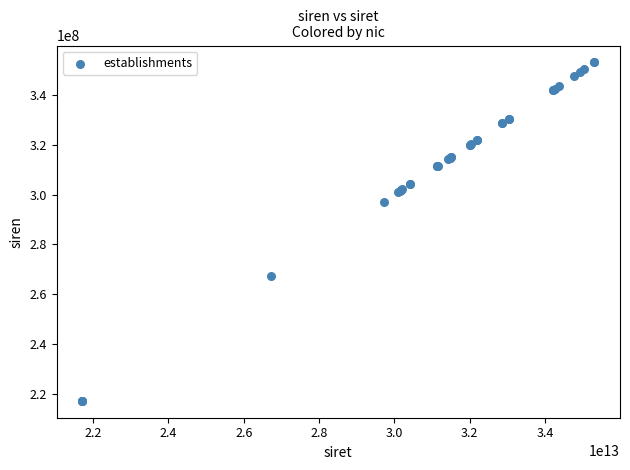

What Y value in the scatter plot is closest to 285089207?

297100703